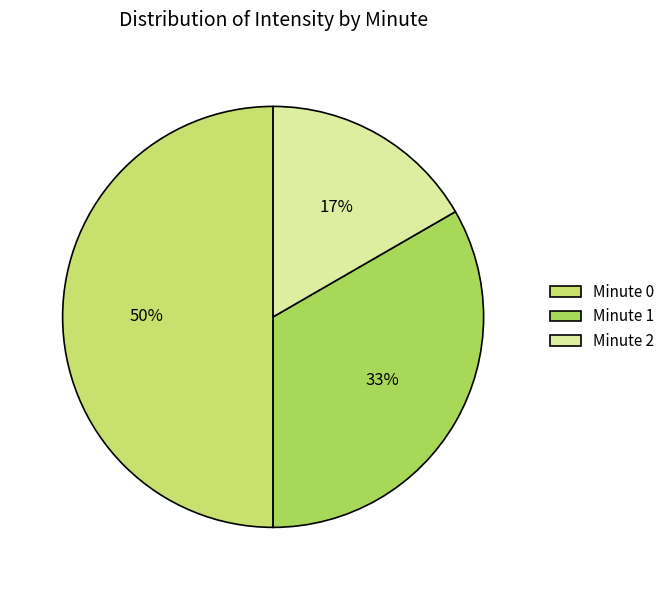

How many segments does this pie chart have?

3